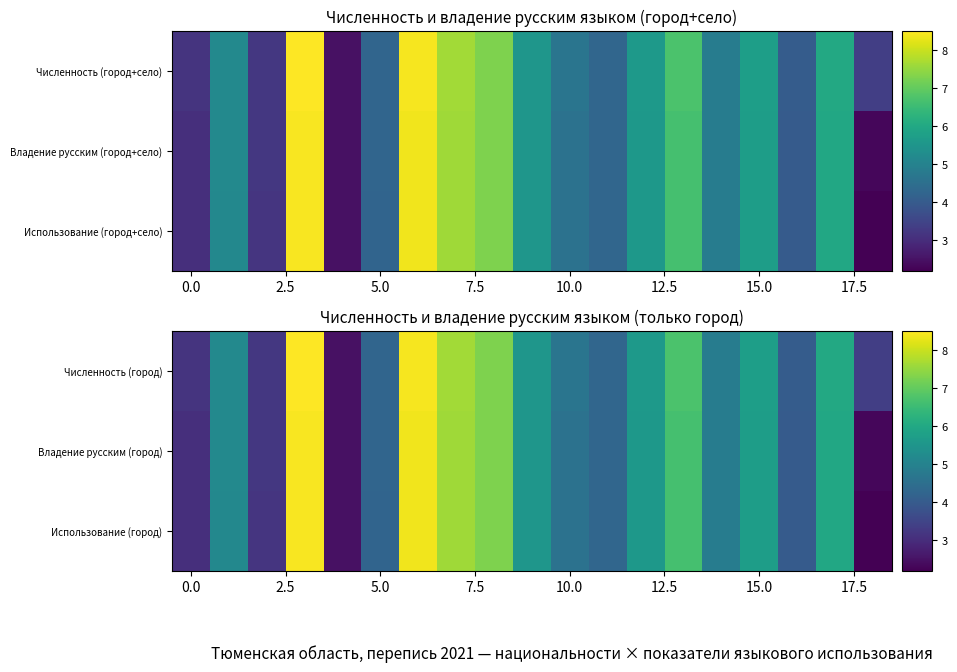

What is the maximum value shown in the chart?

8.5